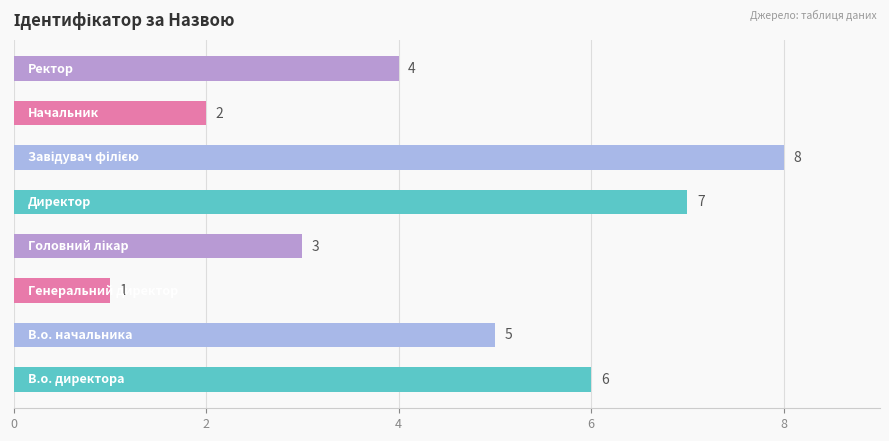

What is the difference between the maximum and minimum values?

7